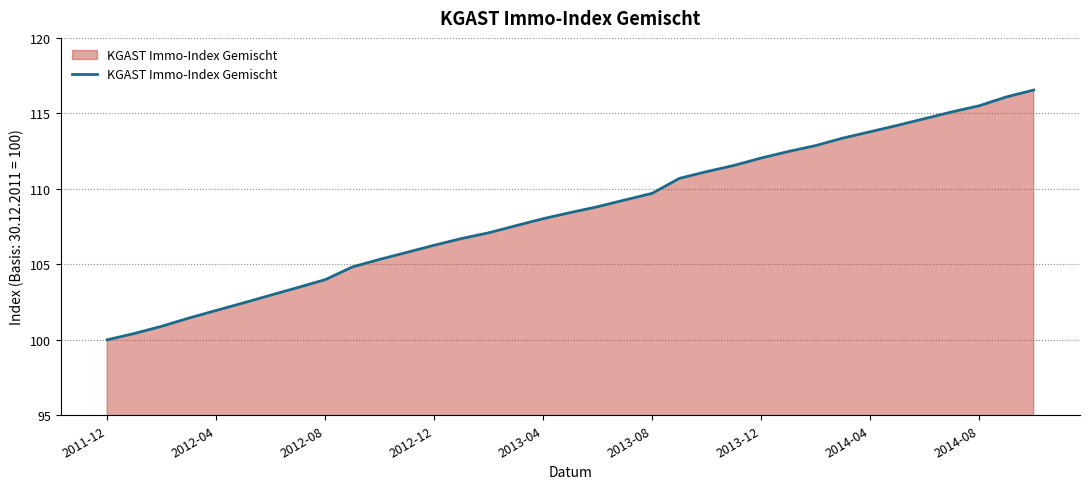

What is the minimum value shown in the chart?

100.0